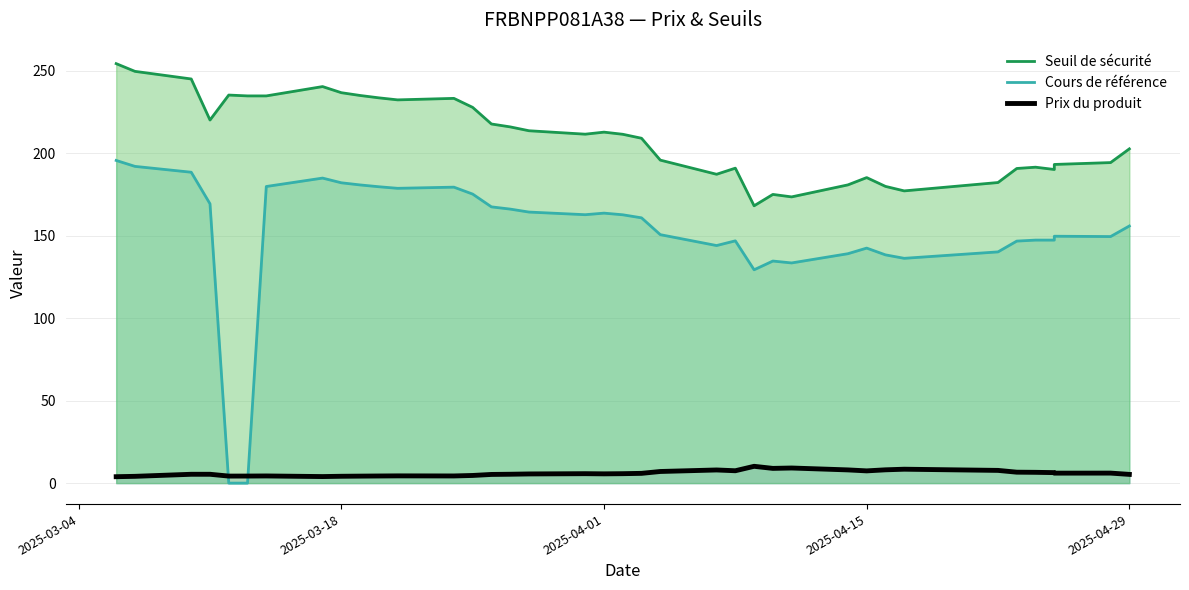

List the series in order of their overall mean, highest first.

Seuil de sécurité, Cours de référence, Prix du produit